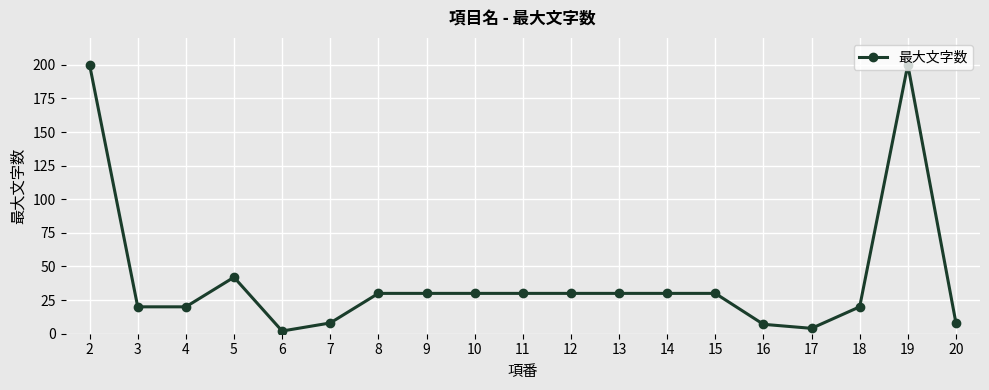

Where is the first local maximum?

5